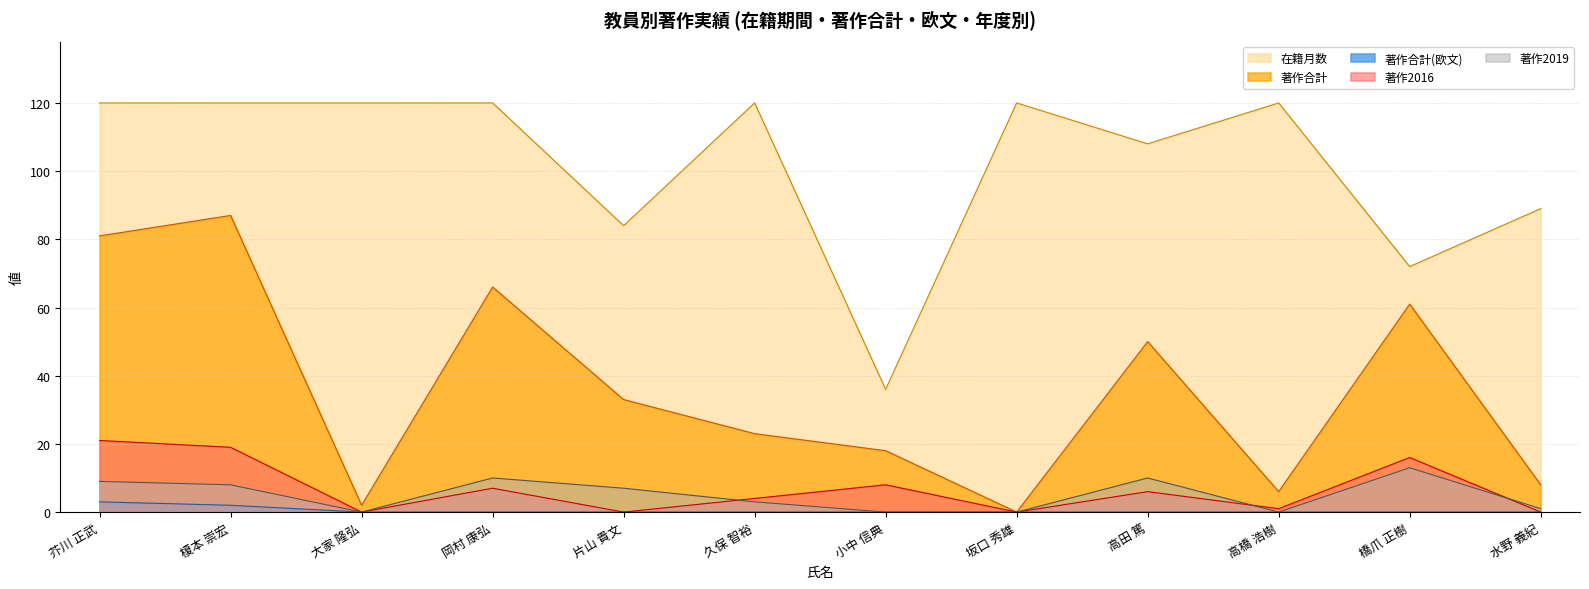

List the labels in order of 著作合計 value, smallest first.

坂口 秀雄, 大家 隆弘, 高橋 浩樹, 水野 義紀, 小中 信典, 久保 智裕, 片山 貴文, 高田 篤, 橋爪 正樹, 岡村 康弘, 芥川 正武, 榎本 崇宏